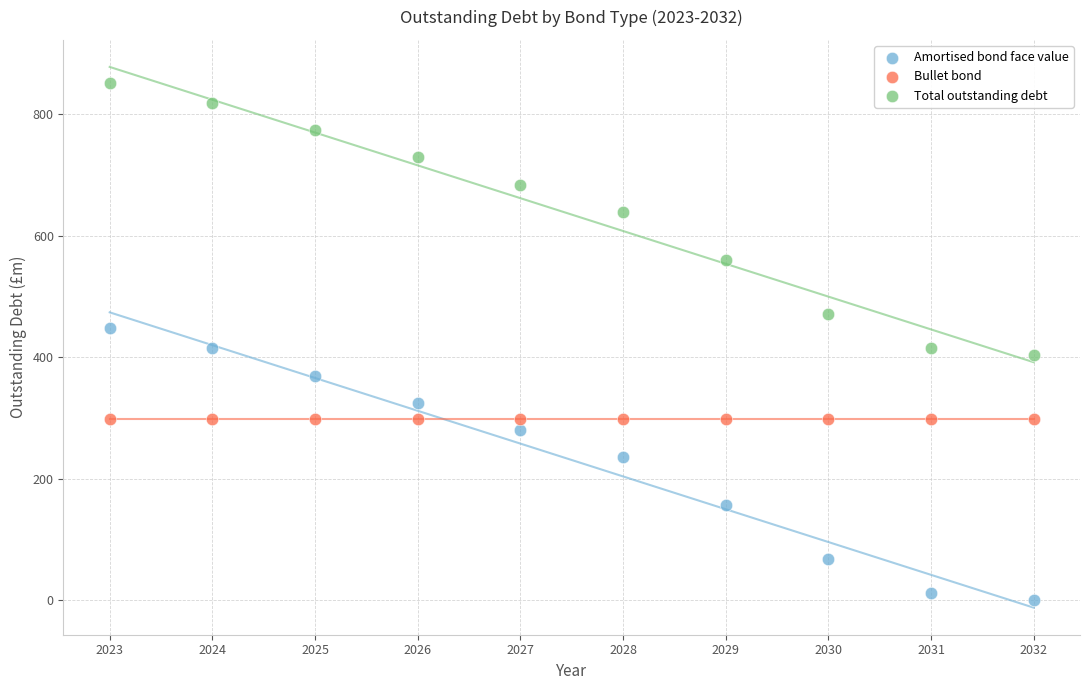

Which series reaches the maximum Y coordinate?

Total outstanding debt